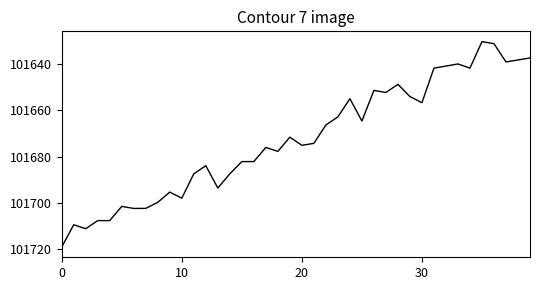

What is the maximum value shown in the chart?

101719.0